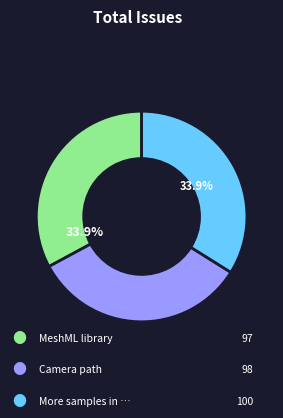

Which slice is the smallest?

MeshML library